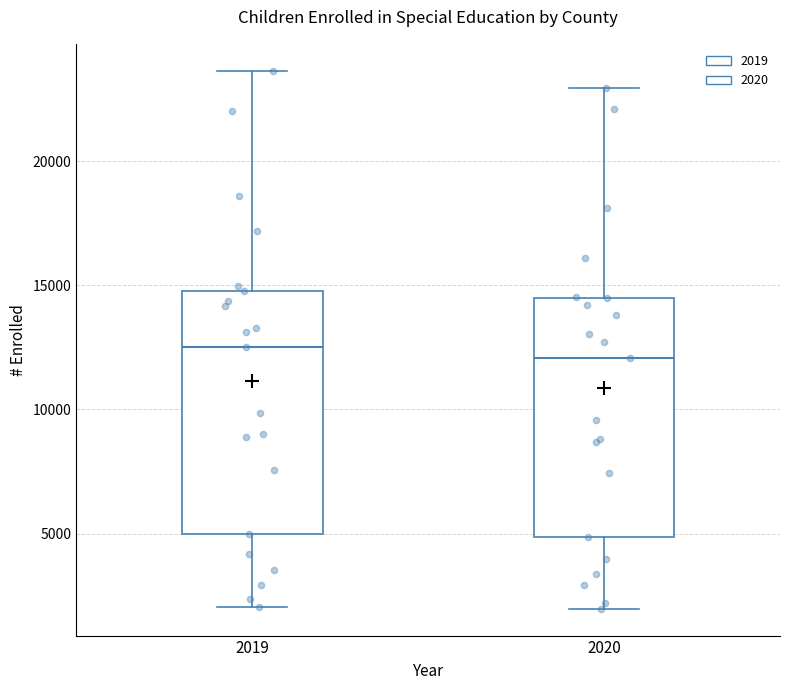

Reading left to right, transcribe this box plot: for each box, give where its median line is, the range the box spans, and where its two whiskers end, as read against the y-axis. The values are not printed on the chart, so give them approximately, as read against the axis.

2019: median 12500, box 5000 to 15000, whiskers 2000 to 23500
2020: median 12000, box 5000 to 14500, whiskers 2000 to 23000